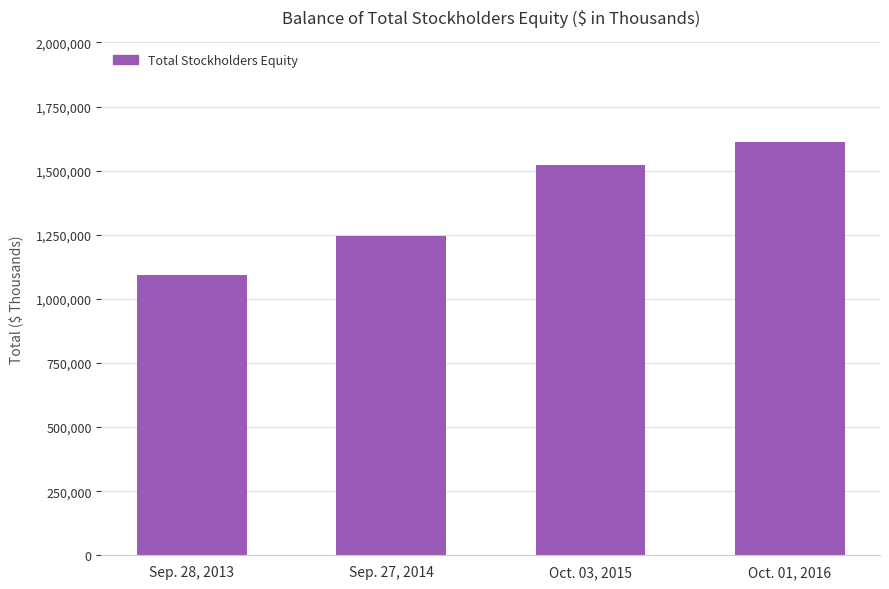

What is the greatest value displayed?

1609803